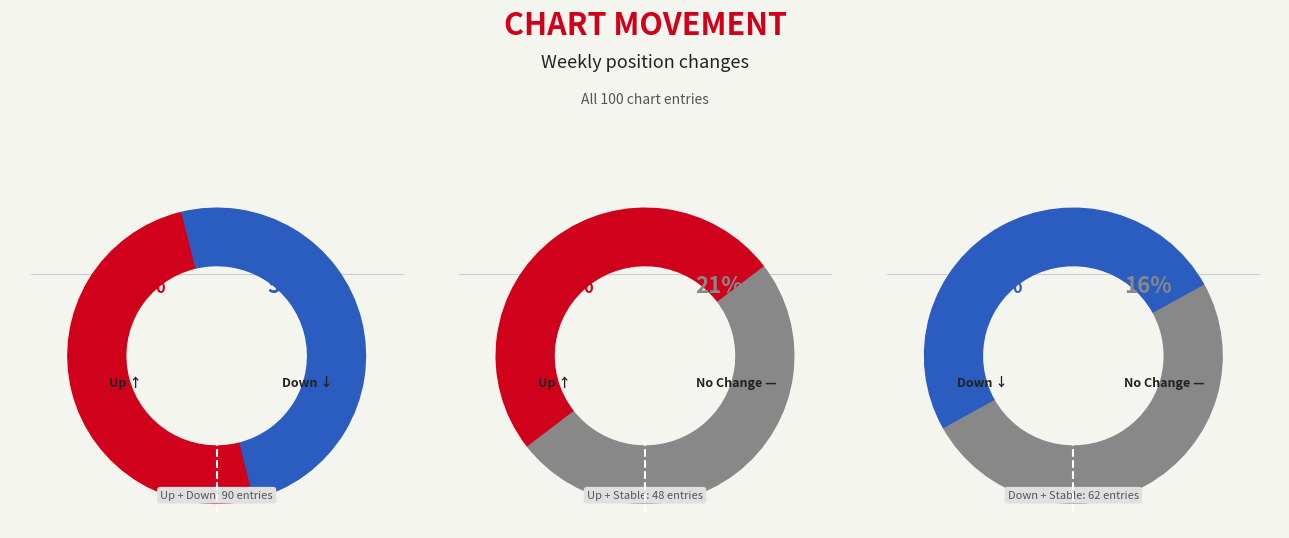

The up slice represents 38% of the pie. True or false?

True